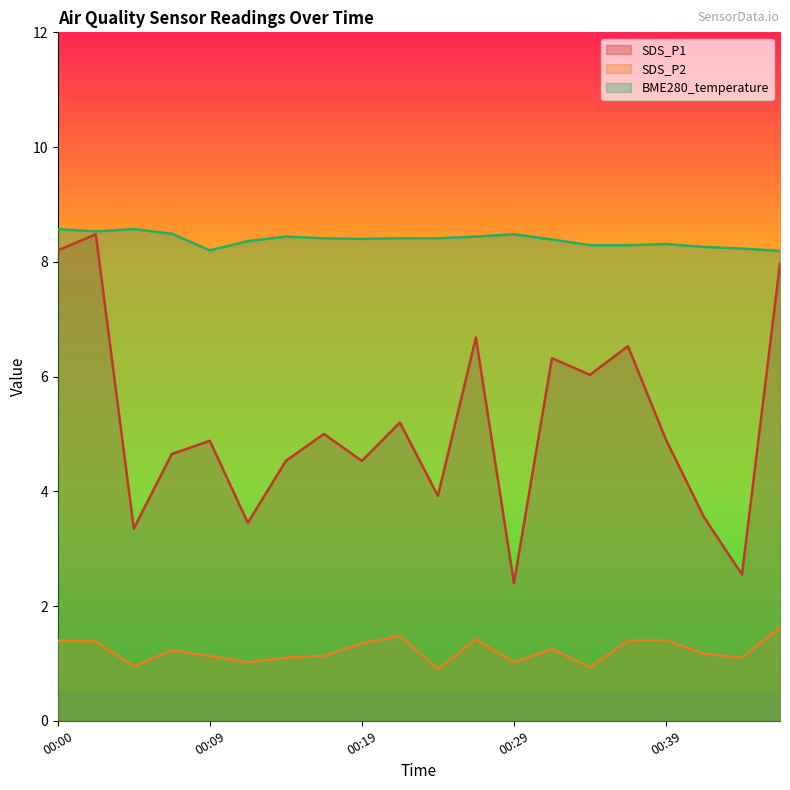

List the series in order of their peak value, lowest first.

SDS_P2, SDS_P1, BME280_temperature